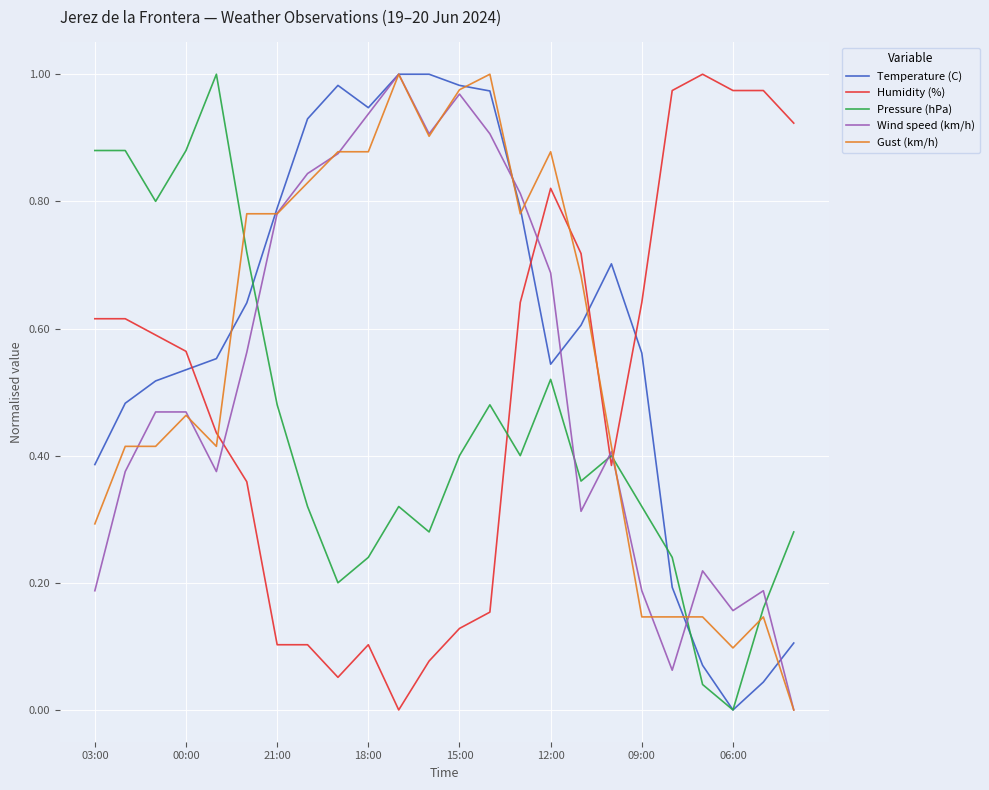

List the series in order of their overall mean, highest first.

Temperature (C), Gust (km/h), Wind speed (km/h), Humidity (%), Pressure (hPa)